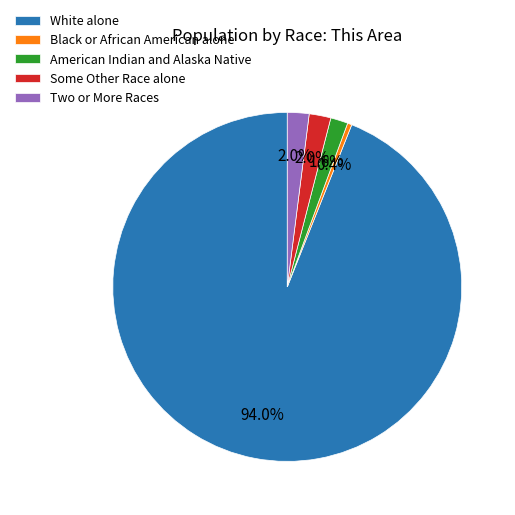

How many segments does this pie chart have?

5